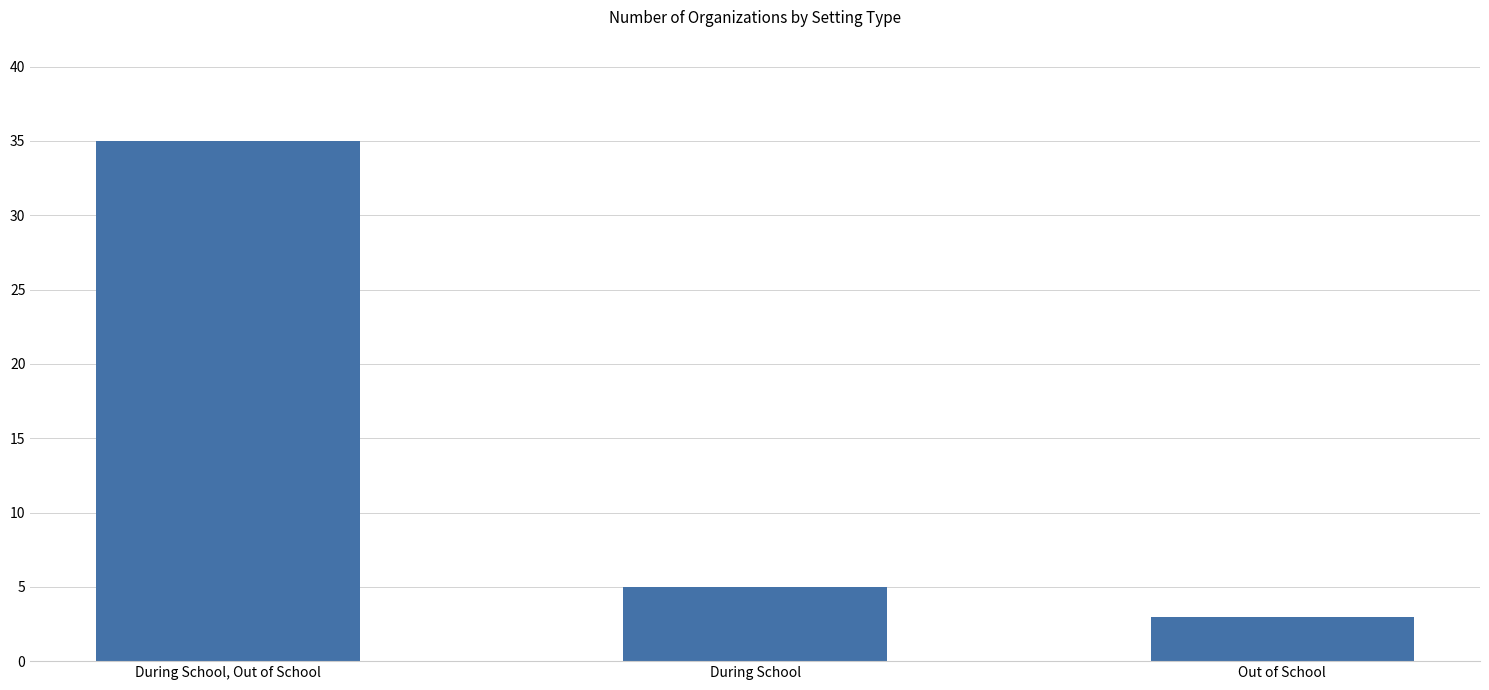

Reading right to left, extract all data points from this chart.

3	5	35